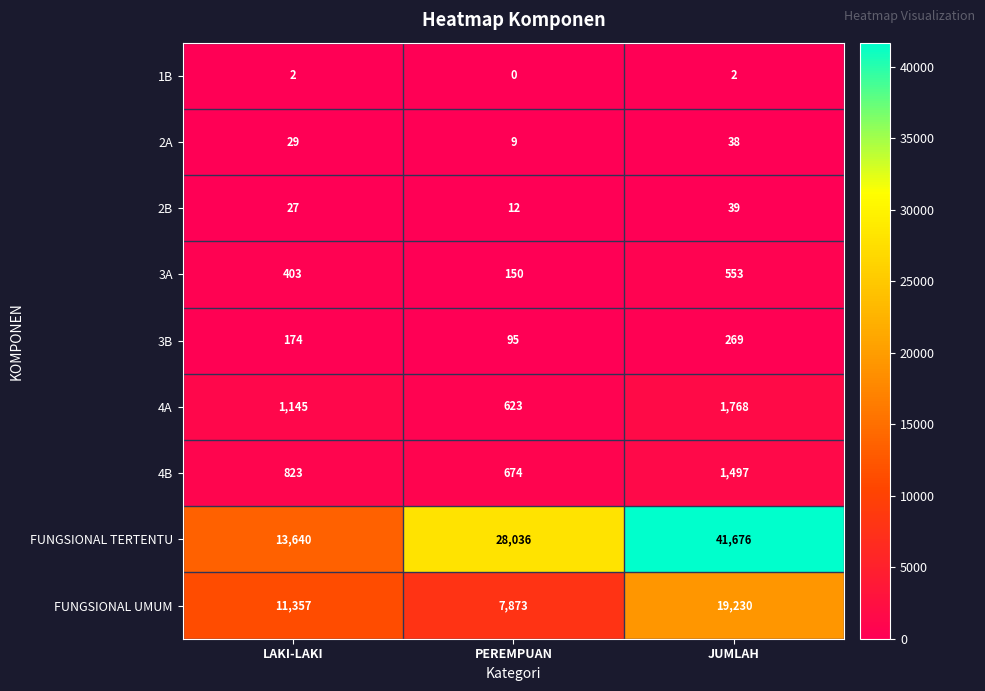

What is the difference between the 2A values at JUMLAH and LAKI-LAKI?

9